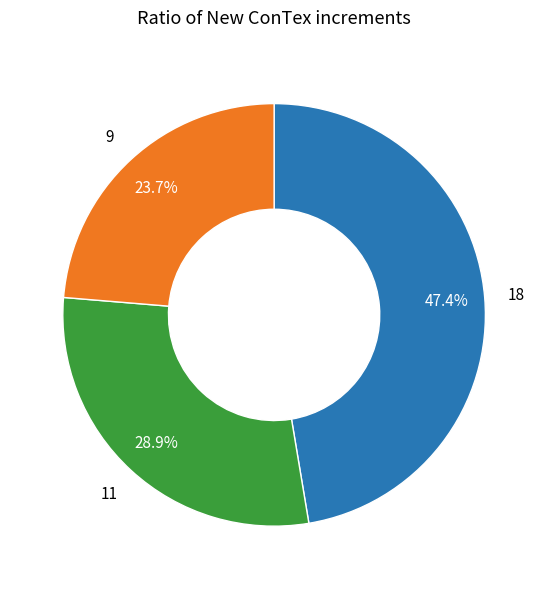

Is there a majority slice in this chart?

No